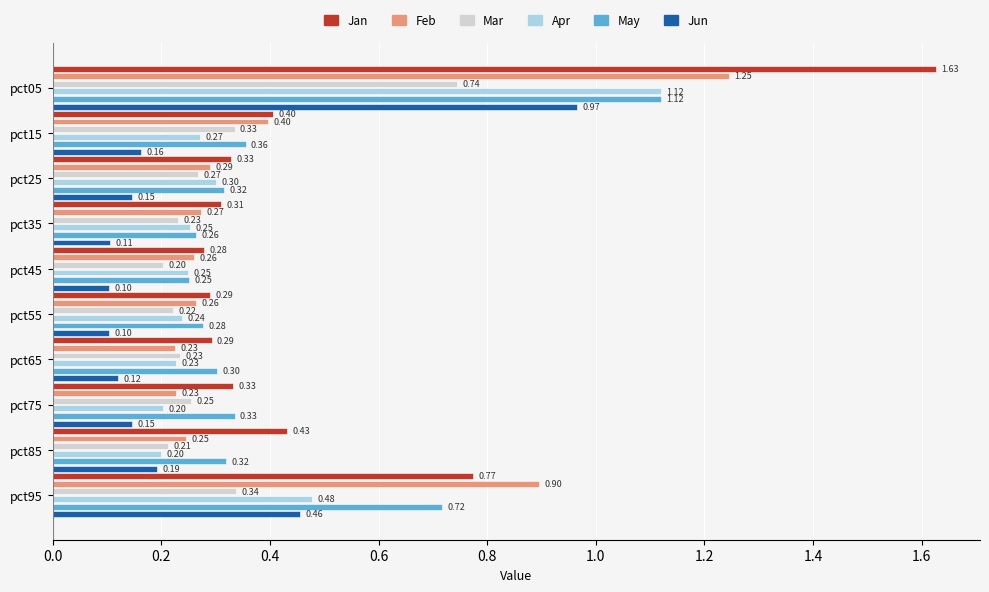

What is the difference between the maximum and minimum values in the Apr series?

0.9